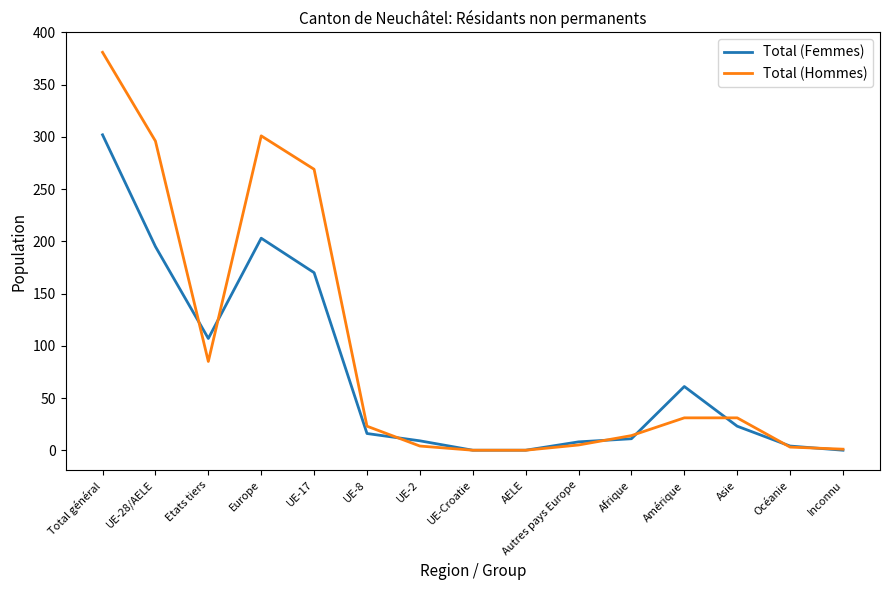

Where is Total (Hommes) nearest to the value 190?

UE-17